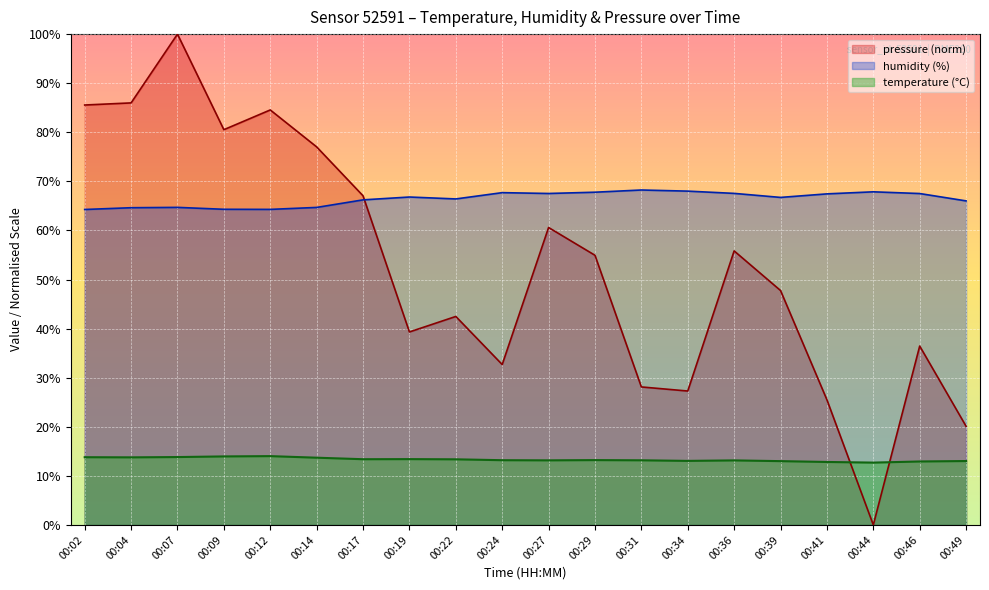

Reading right to left, transcribe all the data shown in this chart.

temperature: 00:49=13.0	00:46=12.9	00:44=12.7	00:41=12.8	00:39=13.0	00:36=13.2	00:34=13.1	00:31=13.2	00:29=13.2	00:27=13.2	00:24=13.2	00:22=13.4	00:19=13.4	00:17=13.4	00:14=13.7	00:12=14.0	00:09=14.0	00:07=13.8	00:04=13.8	00:02=13.8
humidity: 00:49=66.0	00:46=67.5	00:44=67.9	00:41=67.5	00:39=66.7	00:36=67.5	00:34=68.0	00:31=68.2	00:29=67.8	00:27=67.5	00:24=67.7	00:22=66.4	00:19=66.8	00:17=66.2	00:14=64.7	00:12=64.3	00:09=64.3	00:07=64.7	00:04=64.6	00:02=64.3
pressure_norm: 00:49=20.1	00:46=36.4	00:44=0.0	00:41=25.5	00:39=47.8	00:36=55.8	00:34=27.3	00:31=28.1	00:29=54.9	00:27=60.6	00:24=32.7	00:22=42.5	00:19=39.3	00:17=67.1	00:14=77.0	00:12=84.5	00:09=80.5	00:07=100.0	00:04=86.0	00:02=85.6